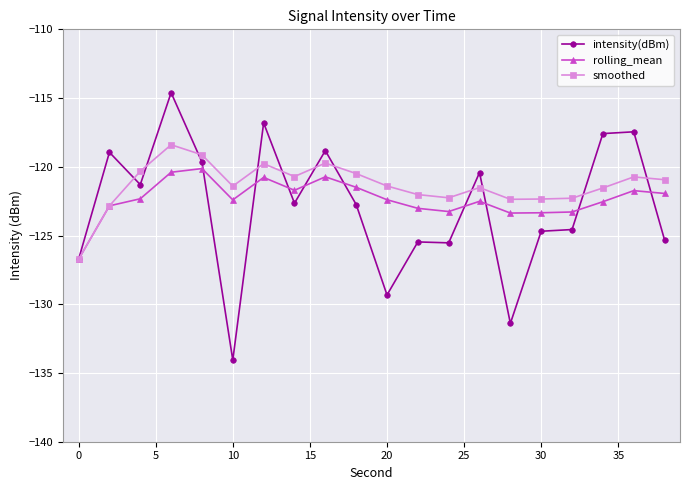

What is the minimum value shown in the chart?

-134.1